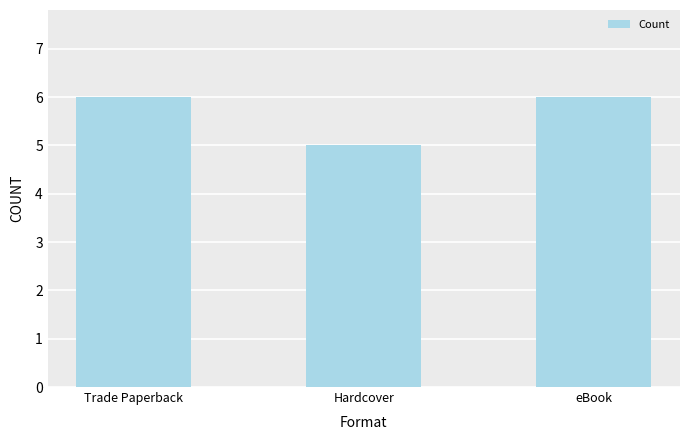

Reading right to left, what are all the values shown in this chart?

eBook=6	Hardcover=5	Trade Paperback=6